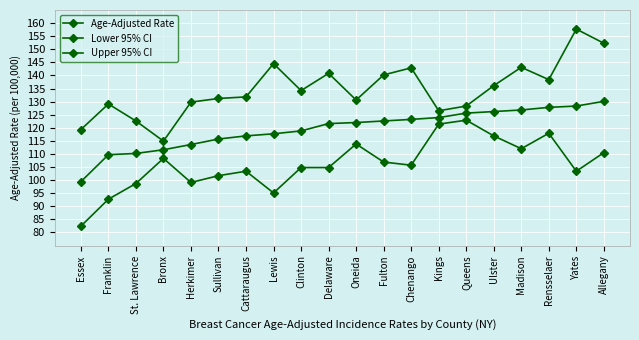

How many lines are shown in the chart?

3